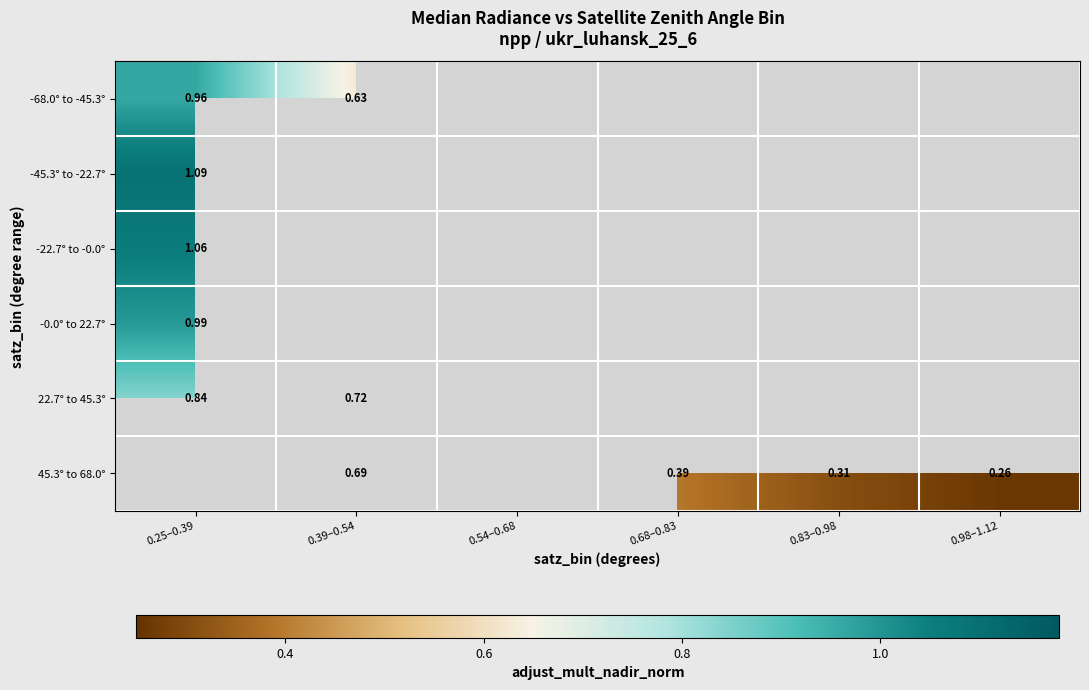

List the labels in order of -68.0° to -45.3° value, smallest first.

0.39–0.54, 0.54–0.68, 0.68–0.83, 0.83–0.98, 0.98–1.12, 0.25–0.39